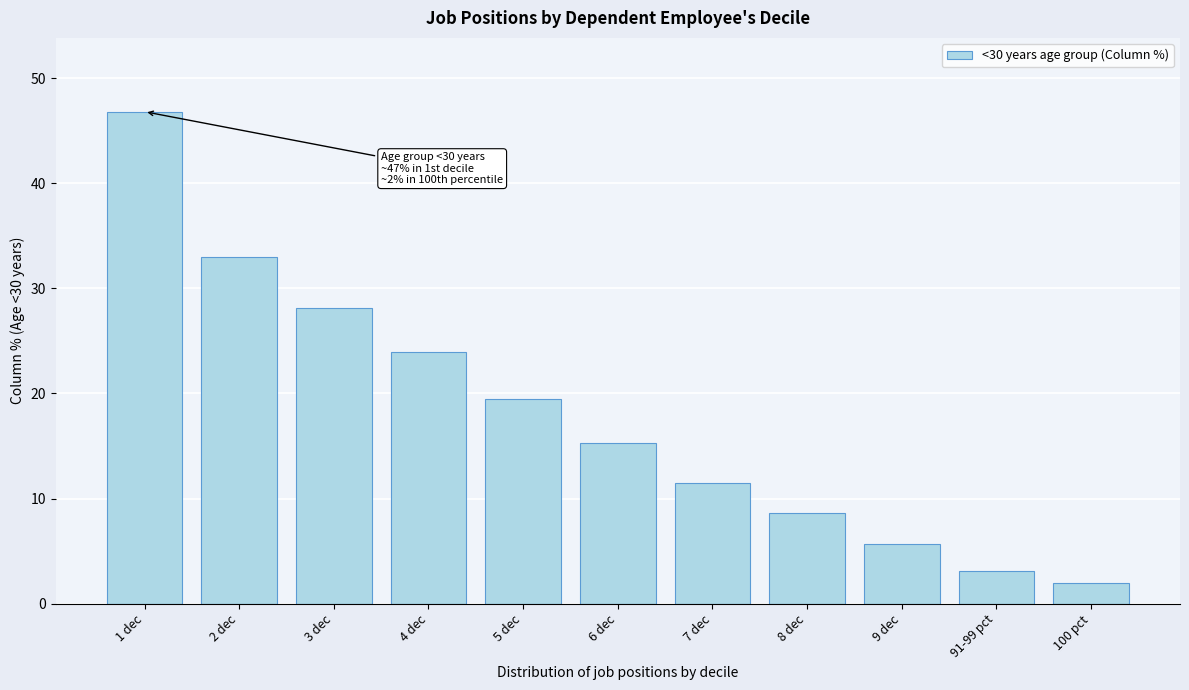

True or false: the data shows 33.0 at 2 dec.

True